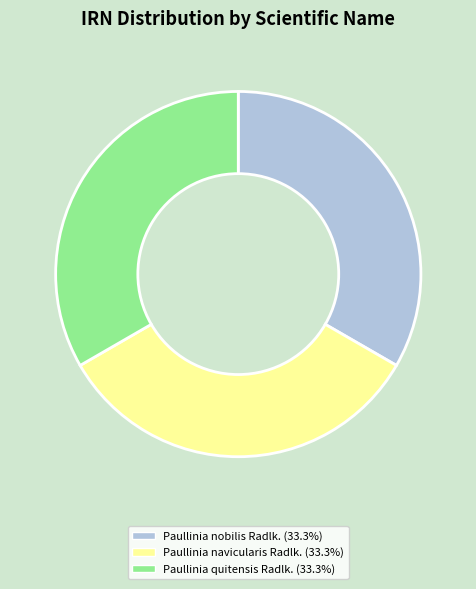

Does Paullinia quitensis Radlk. account for over 50% of the chart?

No